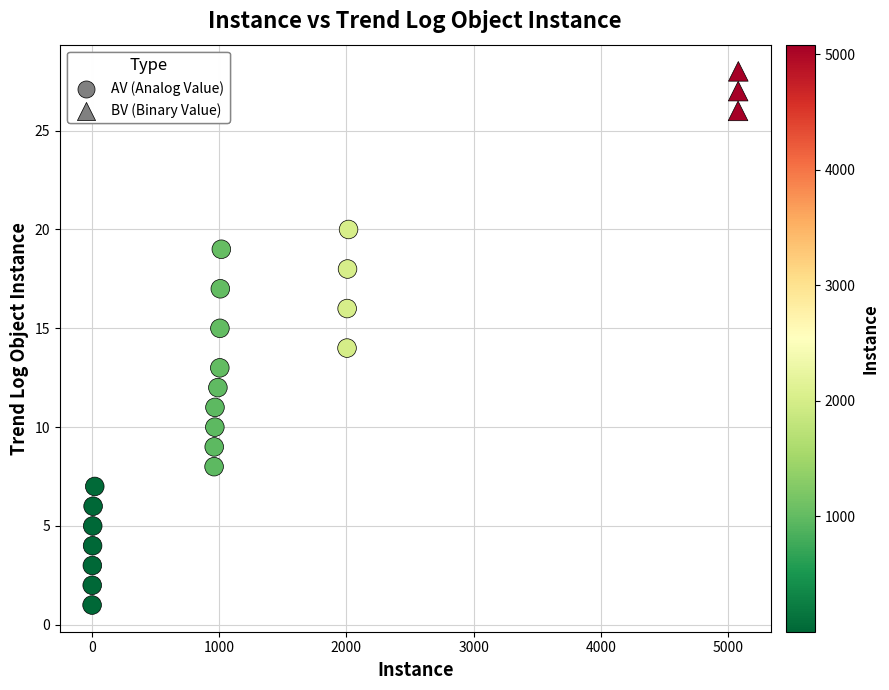

Which series has the largest Y range (max minus min)?

AV (Analog Value)